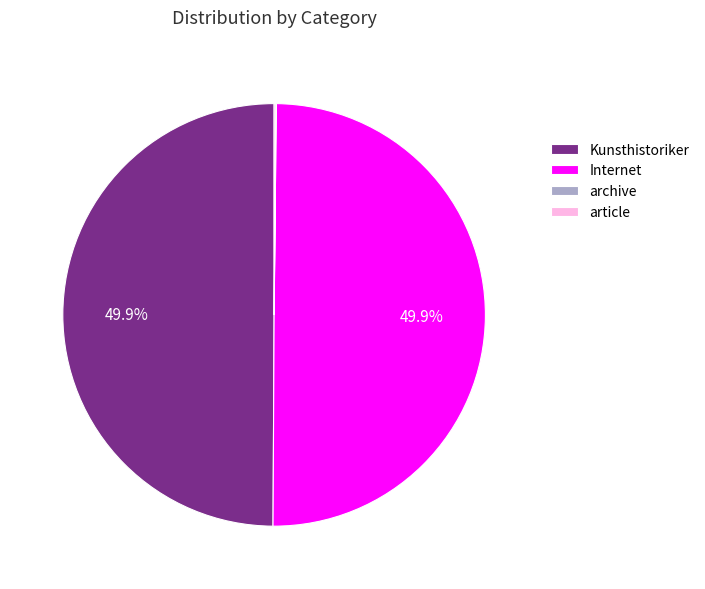

What portion of the pie excludes Internet?

50.1%